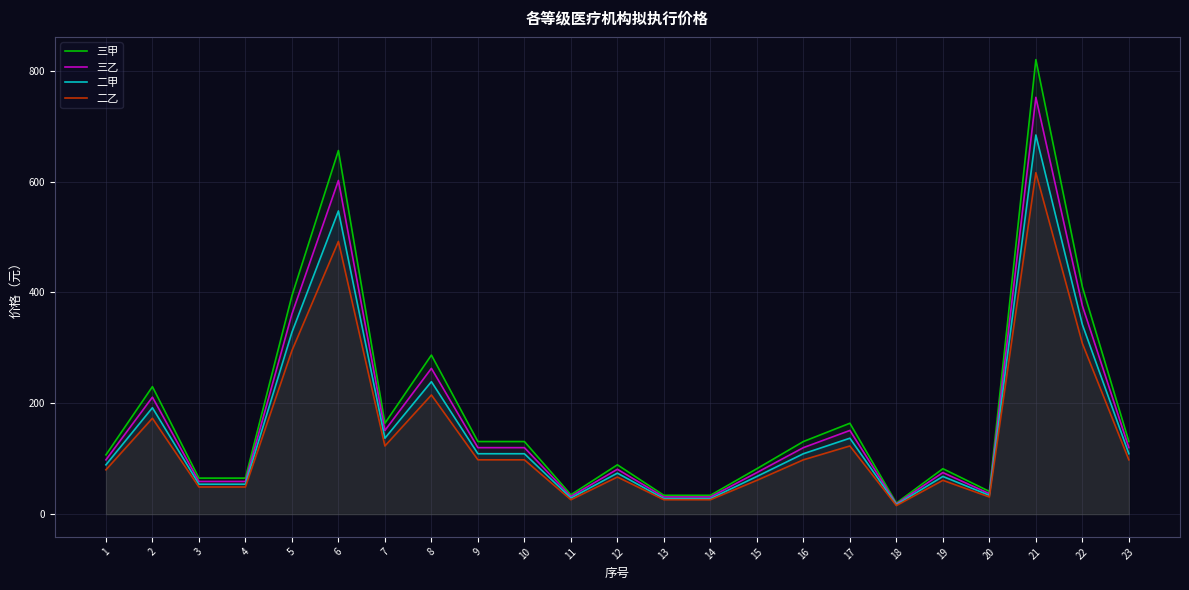

What is the spread (max minus min) of values at 18?

4.5